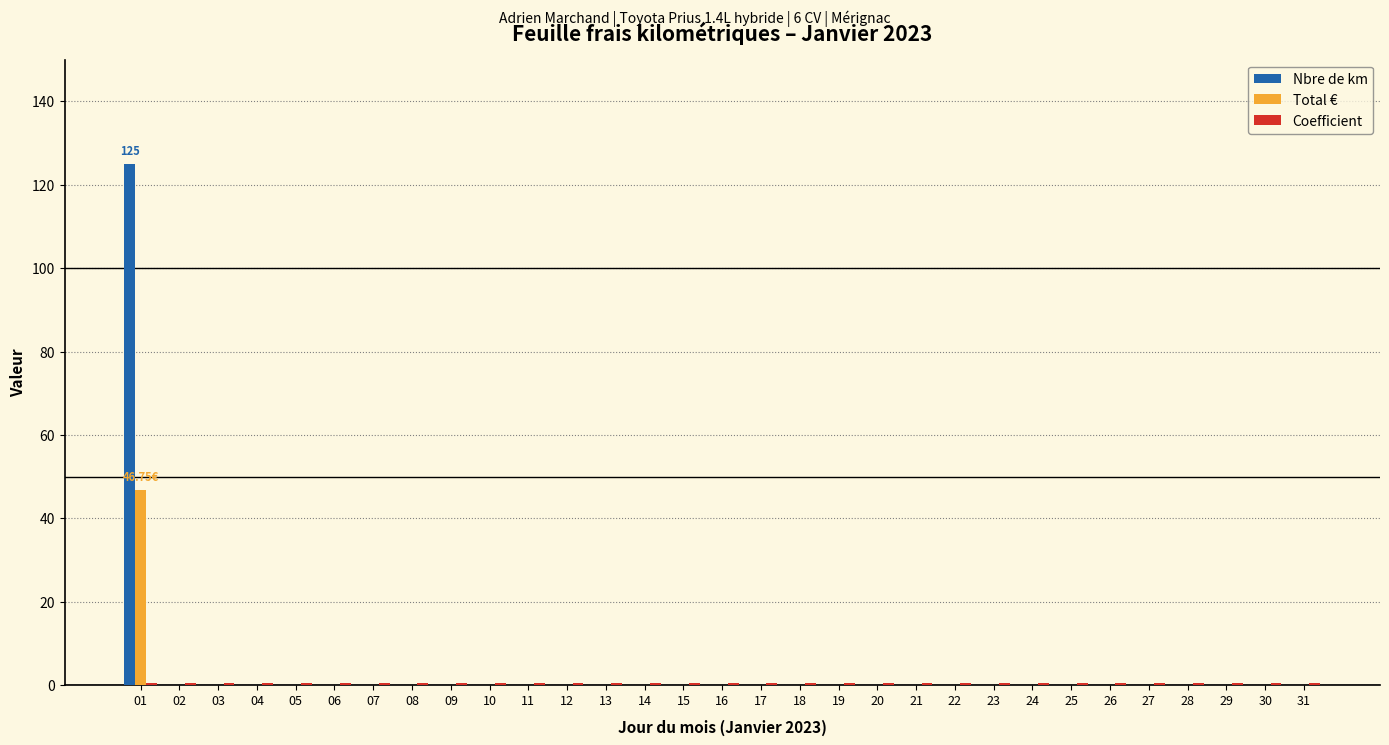

What is the sum of all Nbre de km values?

125.0